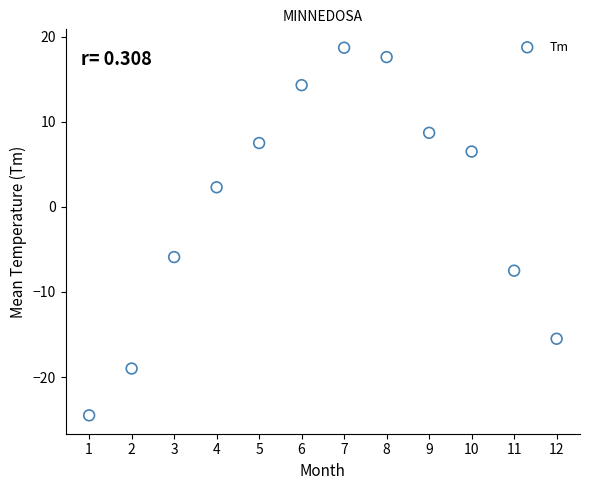

What is the range of X values (max minus min)?

11.0